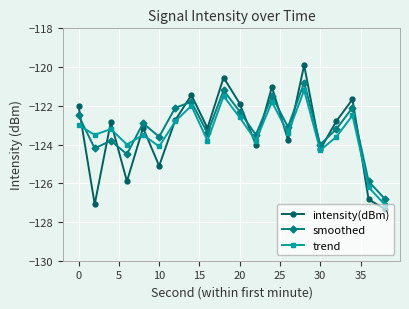

Count the number of data series in this chart.

3